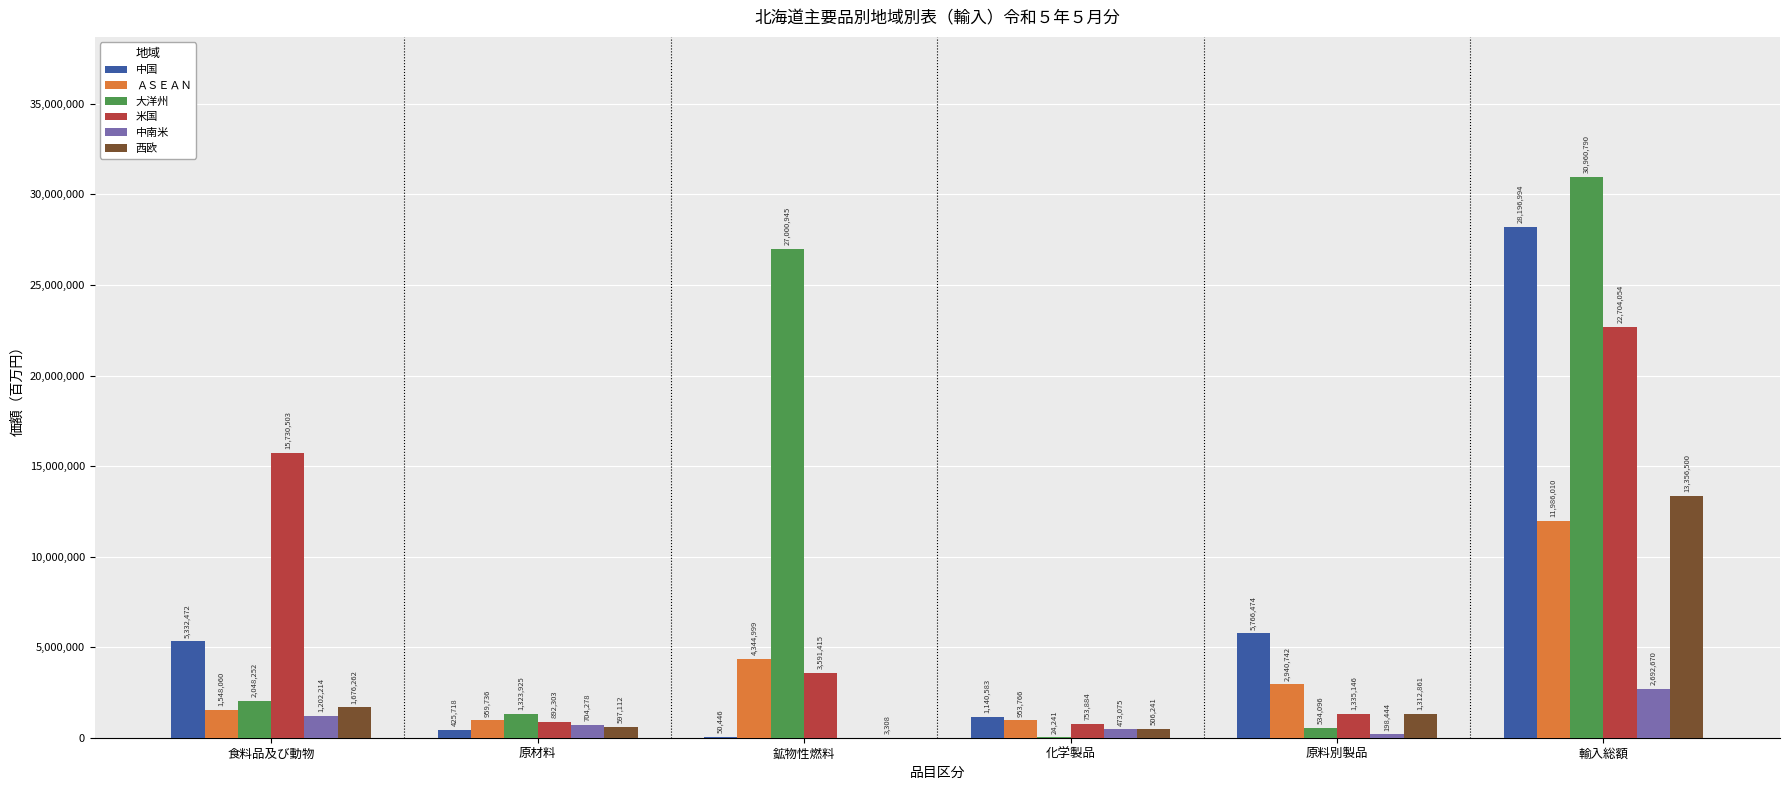

Which series has the largest range (max minus min)?

大洋州